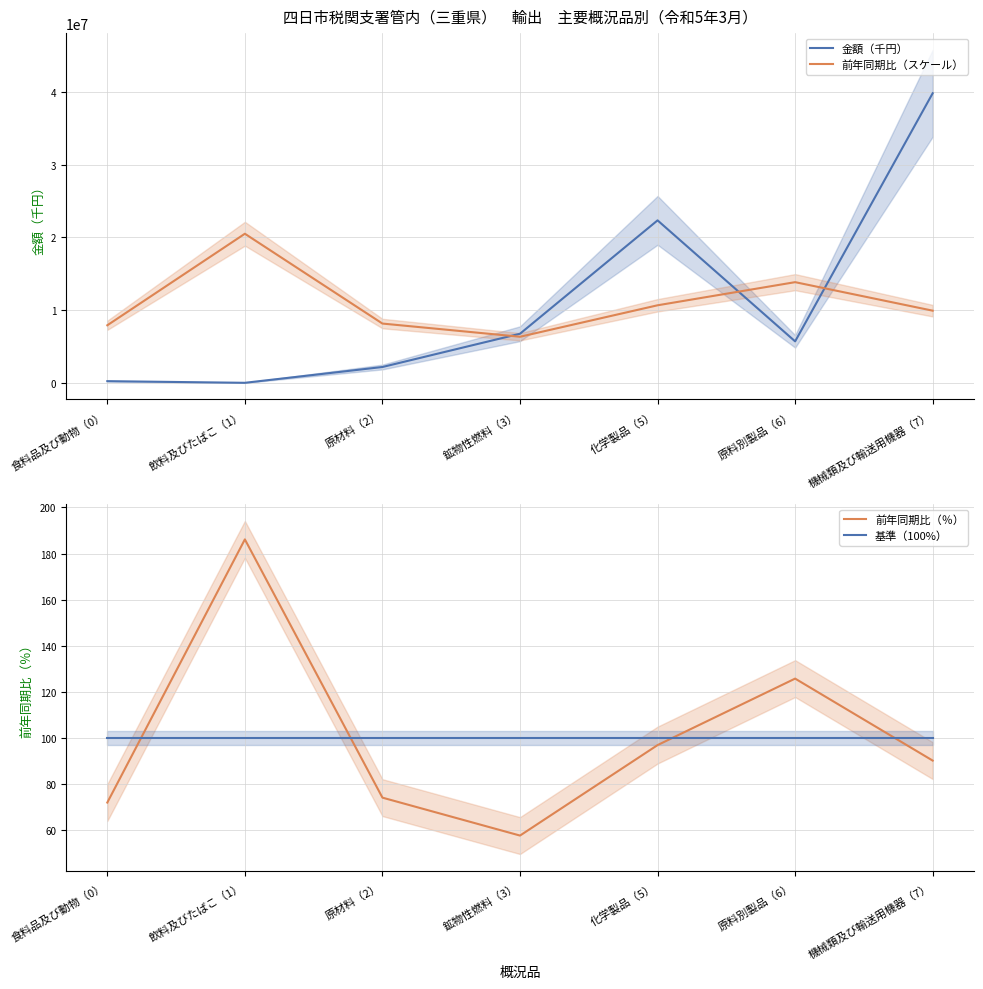

The value of 前年同期比（％） at 機械類及び輸送用機器（7） is 90.2. True or false?

True